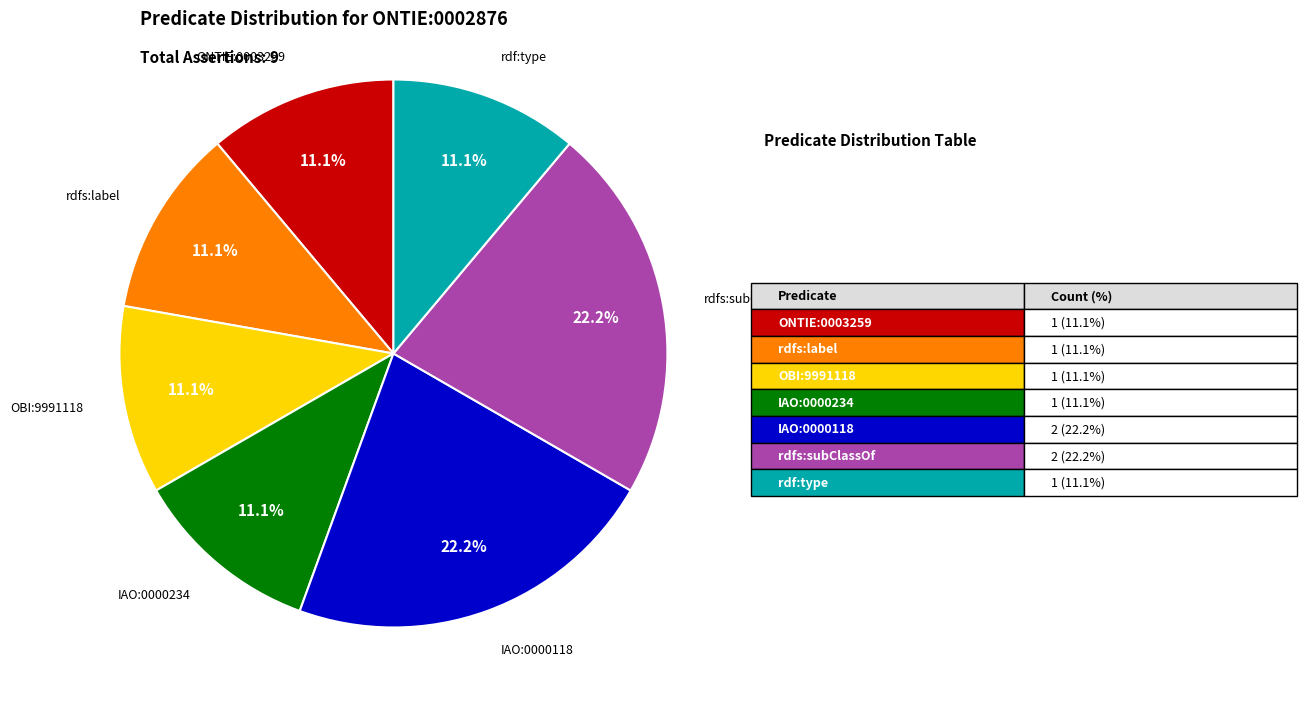

Is there any slice that represents more than half of the pie?

No